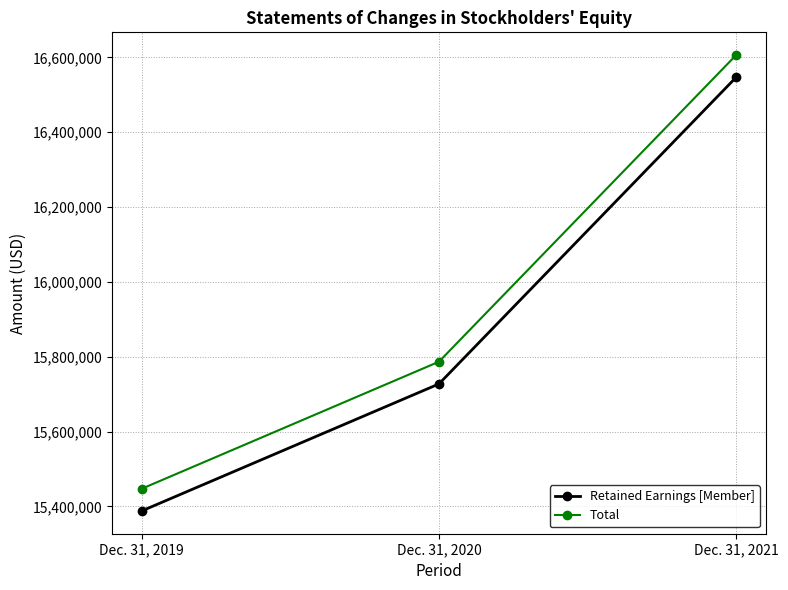

What is the sum of the Total values at Dec. 31, 2021 and Dec. 31, 2019?

32053642